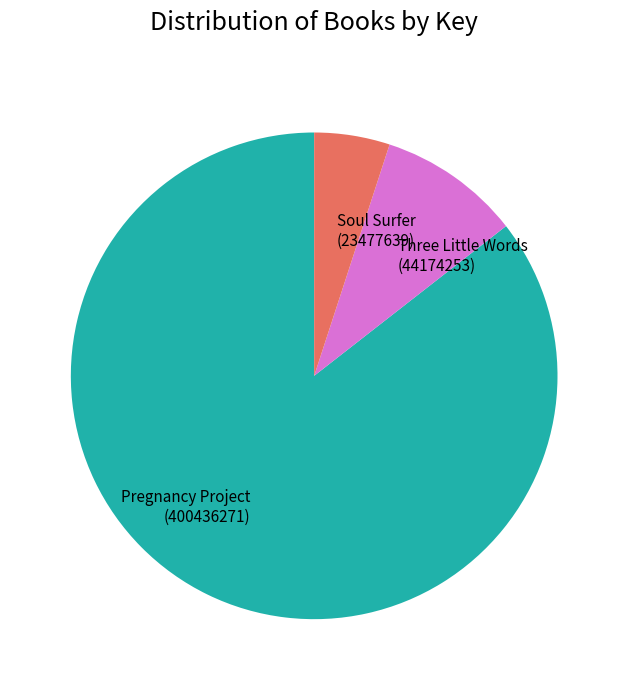

Rank the categories by value from lowest to highest.

Soul Surfer (23477639), Three Little Words (44174253), Pregnancy Project (400436271)